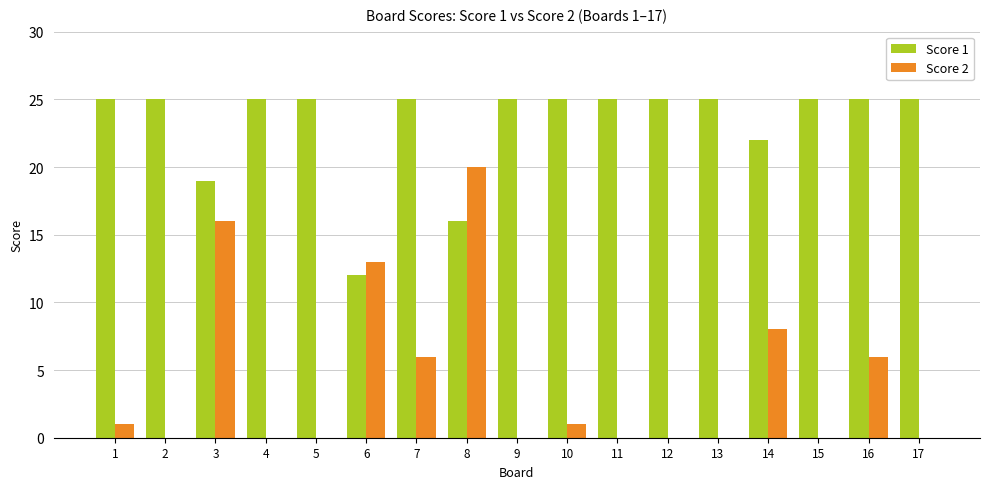

How many groups of bars are there?

17